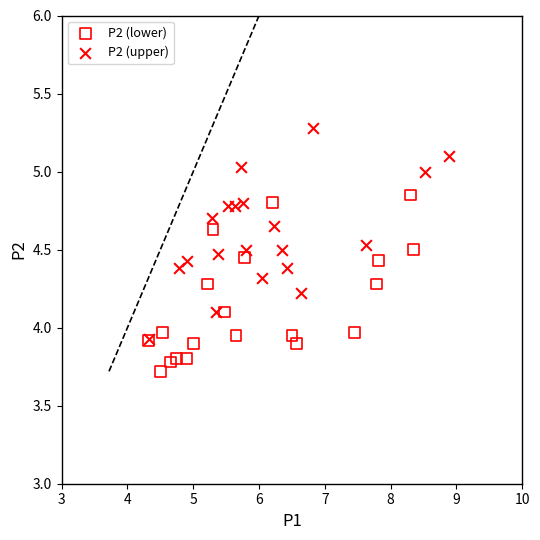

Which series contains the highest Y value?

P2 (upper)